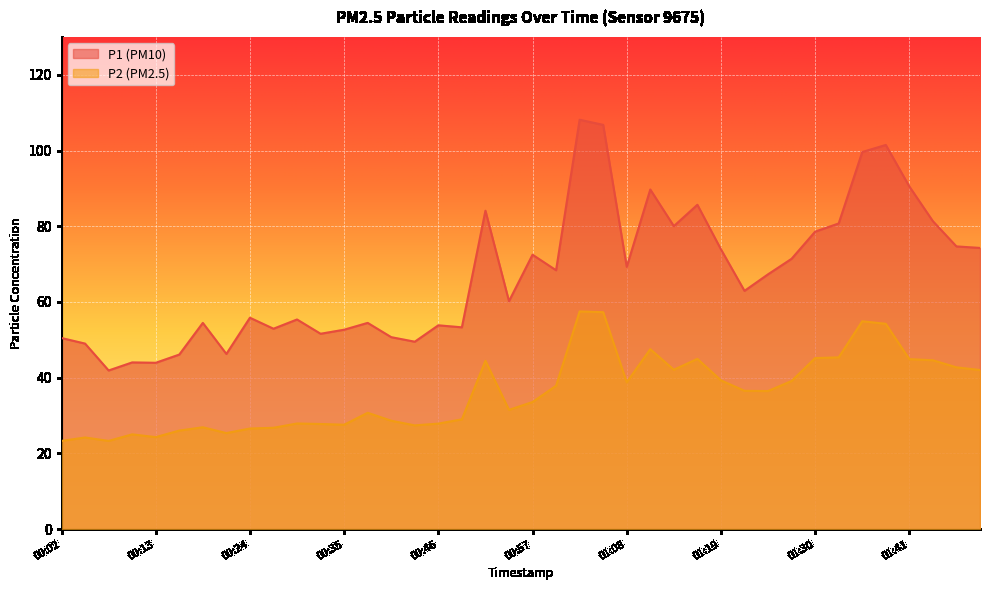

How many lines are shown in the chart?

2